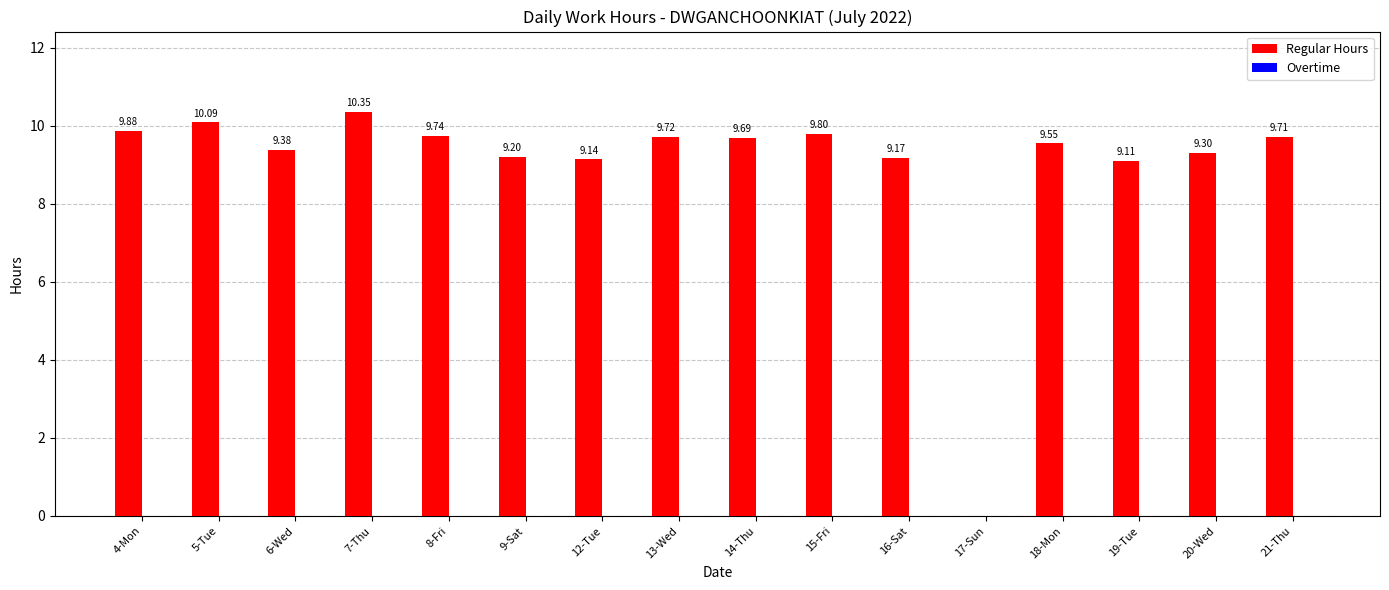

What is the change in value from 5-Tue to 21-Thu?

-0.4